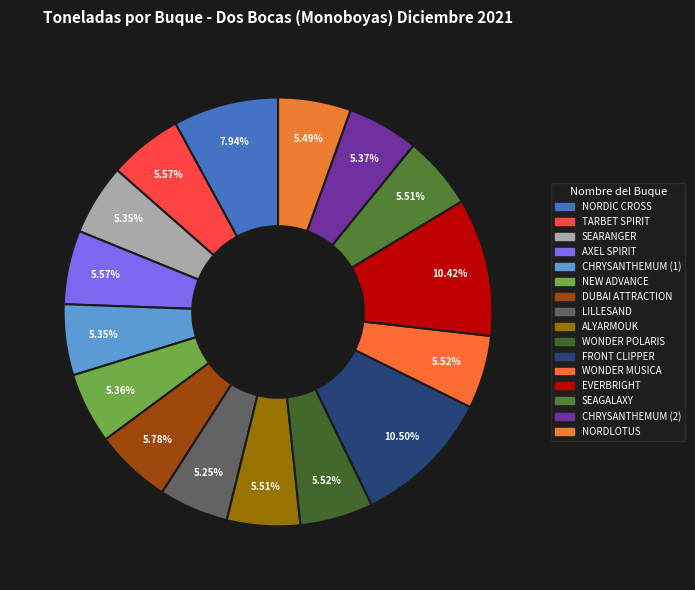

Count the number of slices in the pie.

16